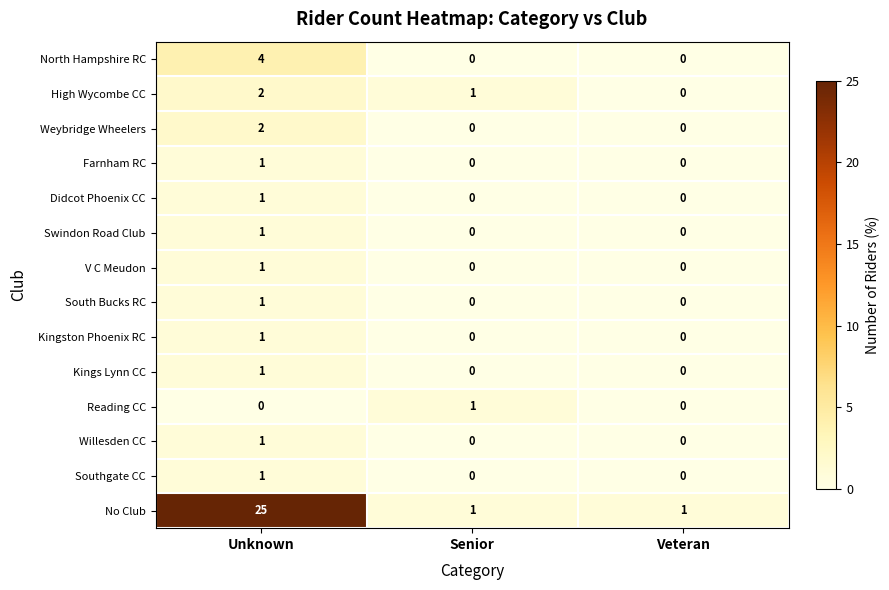

What is the spread (max minus min) of values at Unknown?

25